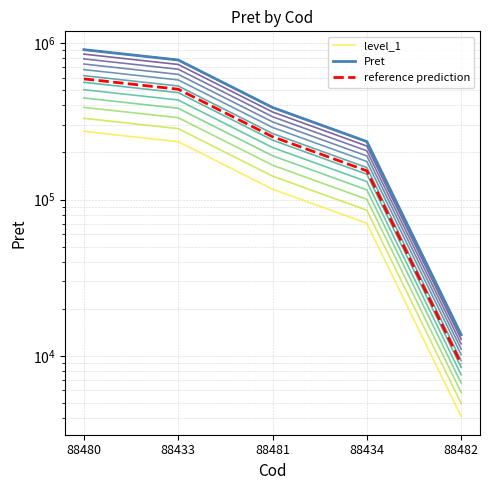

At which category is the sum across all series the highest?

88480